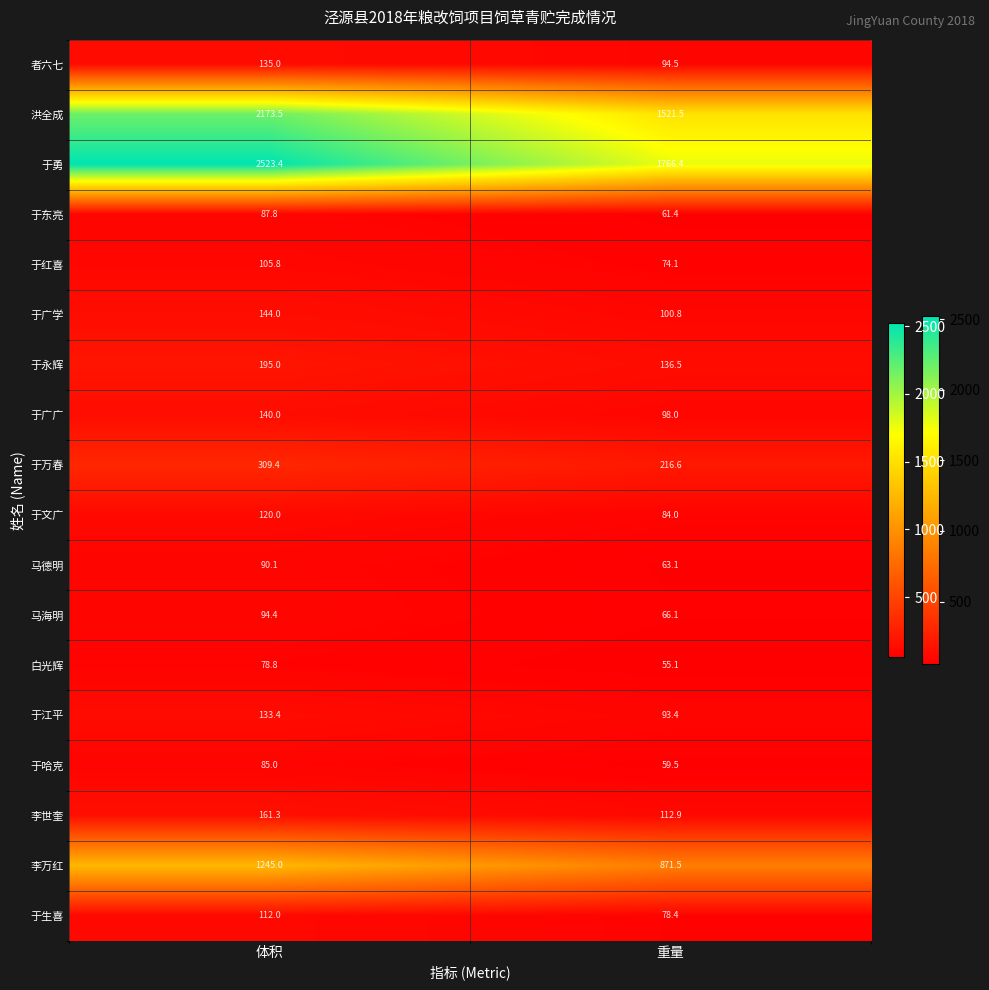

How many distinct data groups are displayed?

18